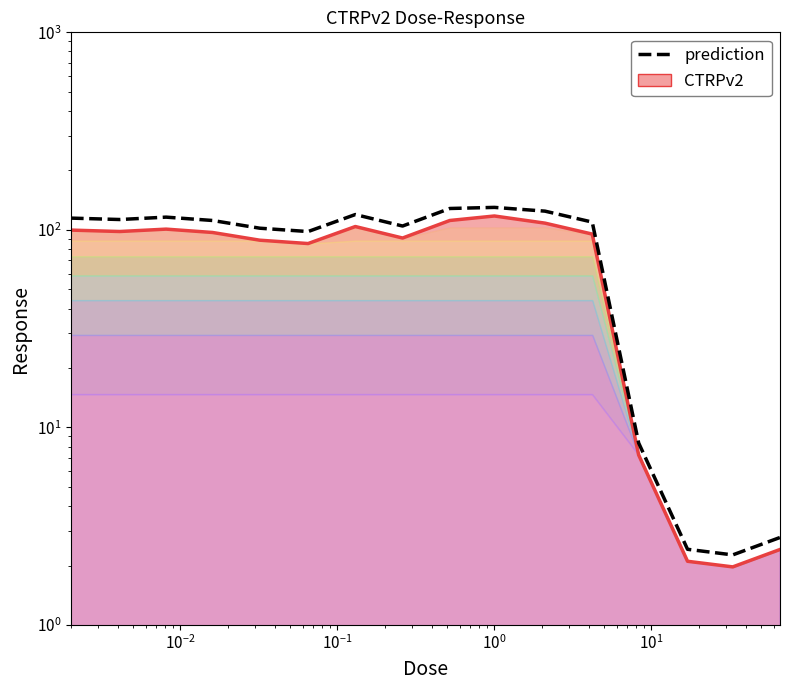

How many interior local peaks (higher than both neighbors) does the data have?

3